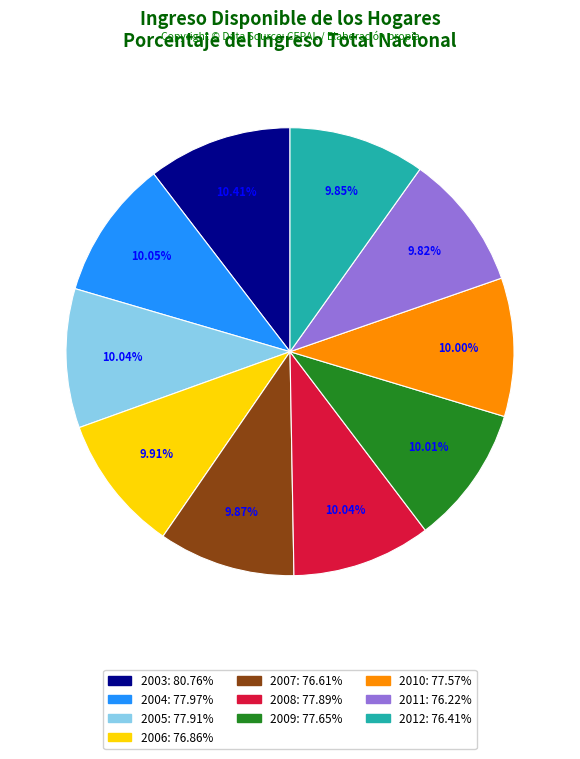

What is the ratio of the value at 2008 to the value at 2010?

1.0